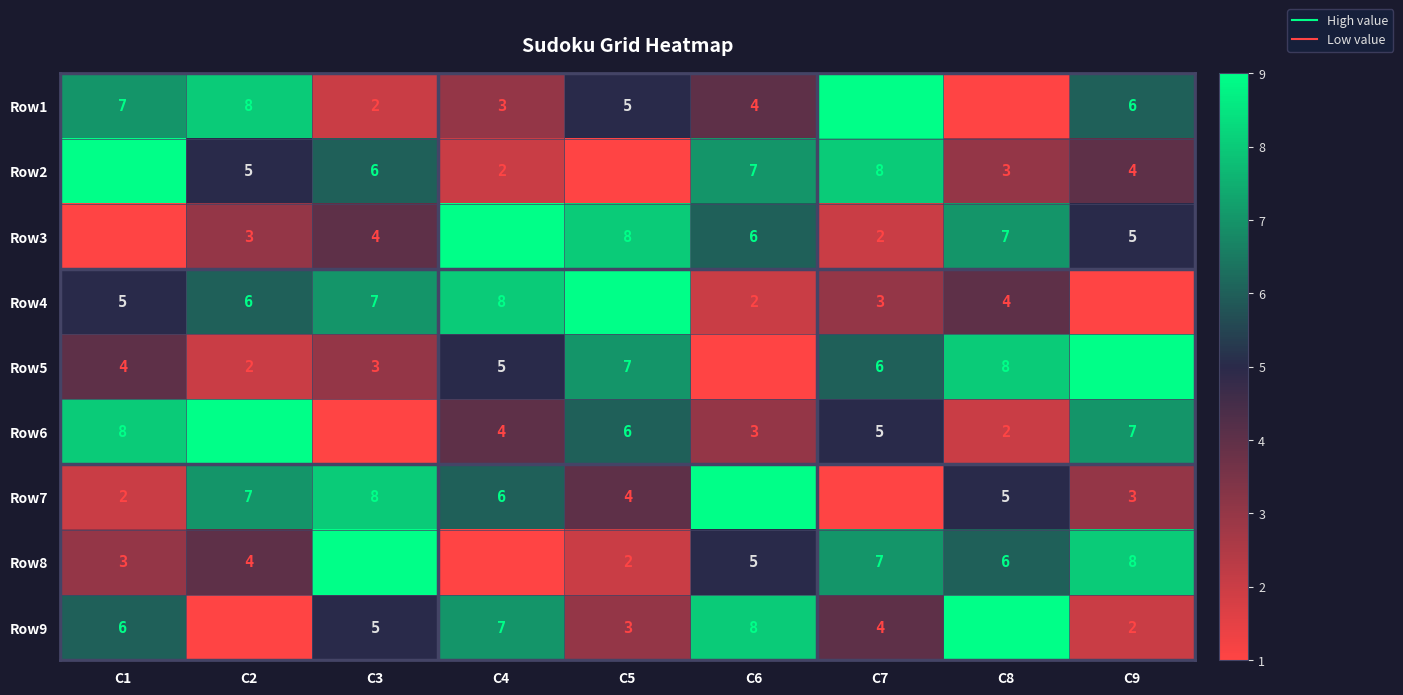

Between C1 and C3, which series saw the biggest shift?

Row6